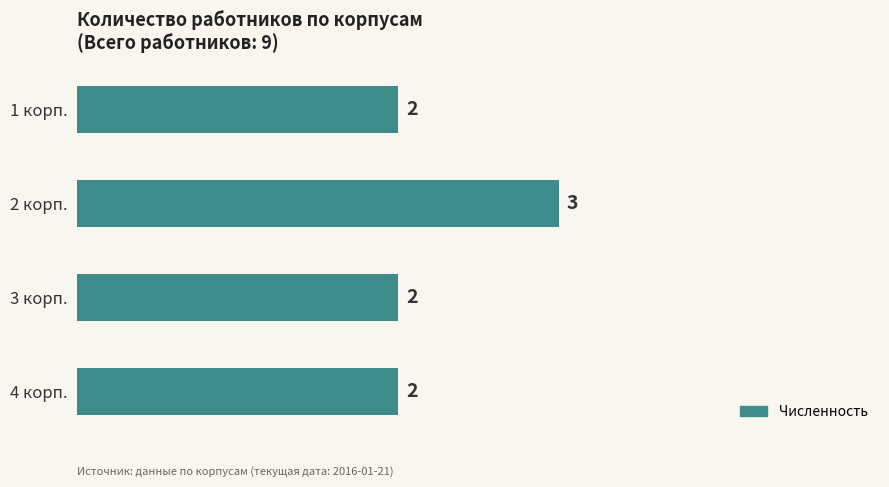

Reading top to bottom, what are all the values shown in this chart?

1 корп.=2	2 корп.=3	3 корп.=2	4 корп.=2